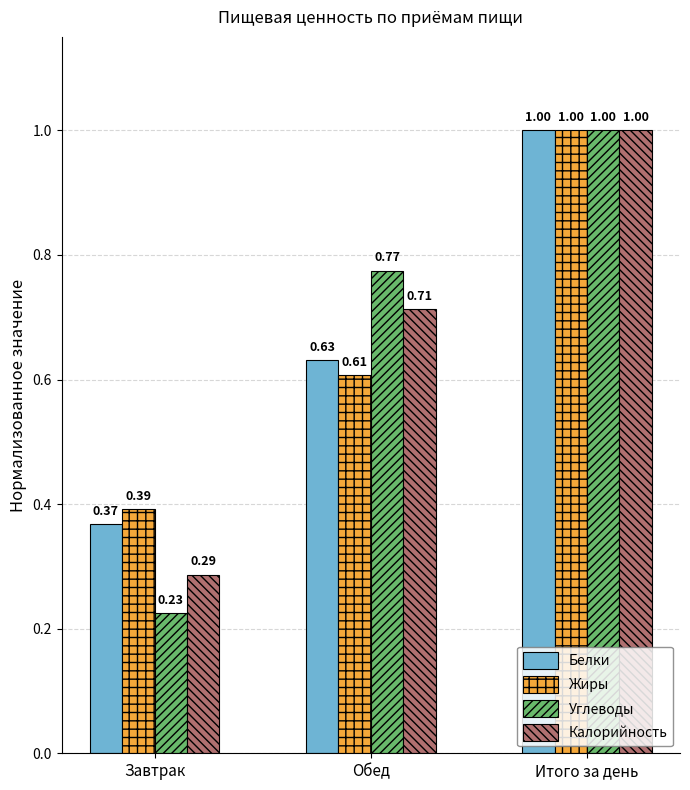

What is the total value across all series at Обед?

2.7